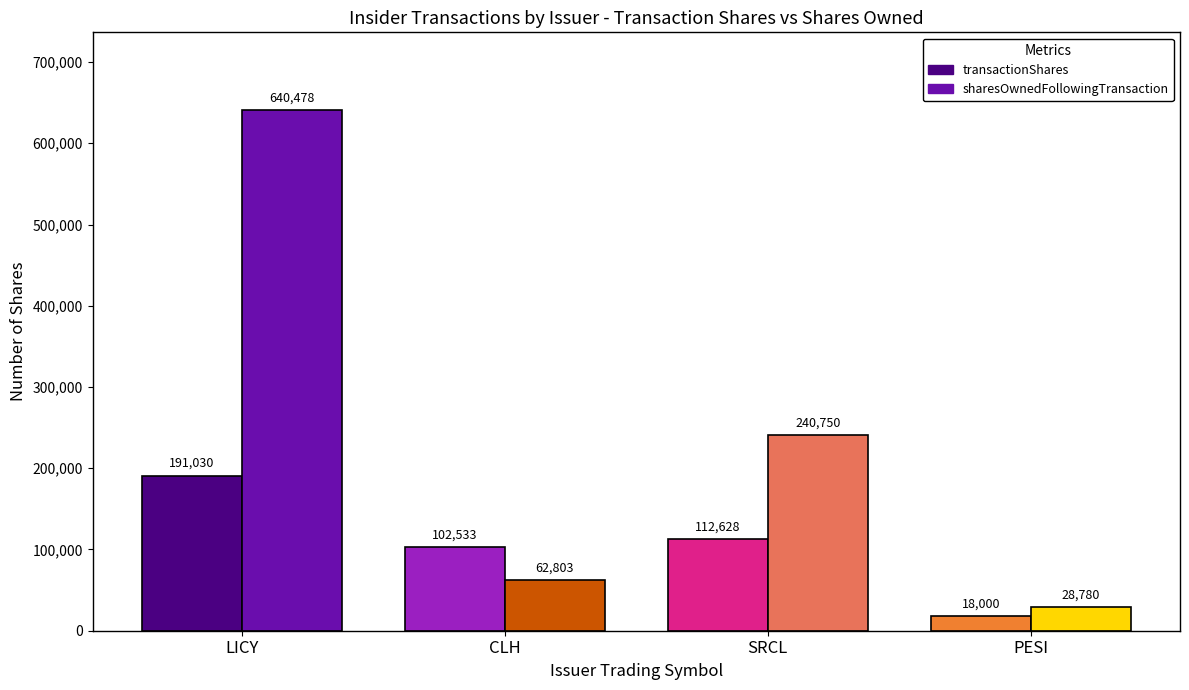

At PESI, list the series in order from smallest to largest.

transactionShares, sharesOwnedFollowingTransaction